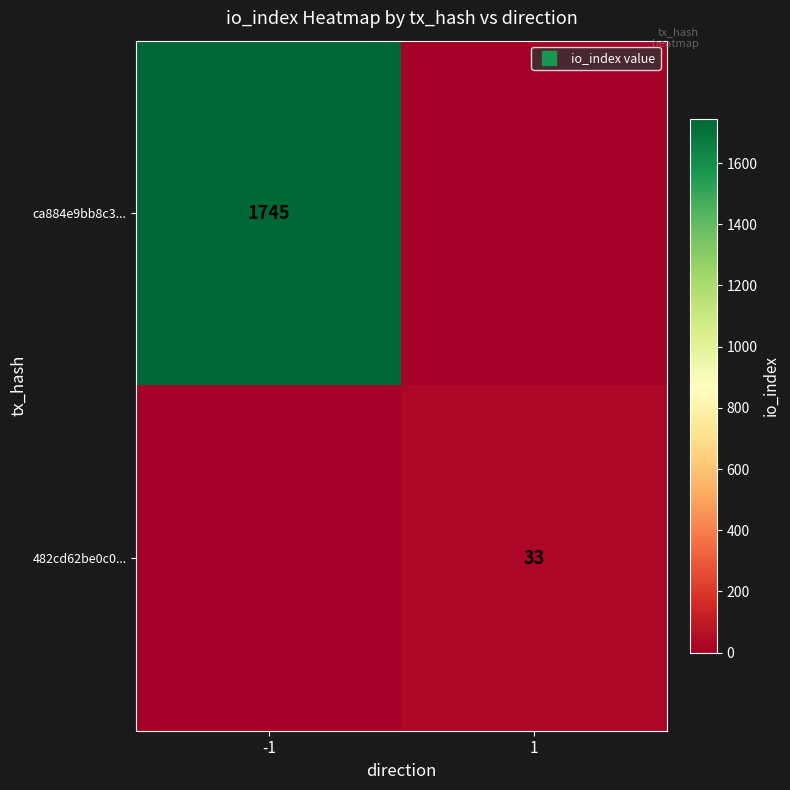

Which label corresponds to the largest value in the chart?

-1